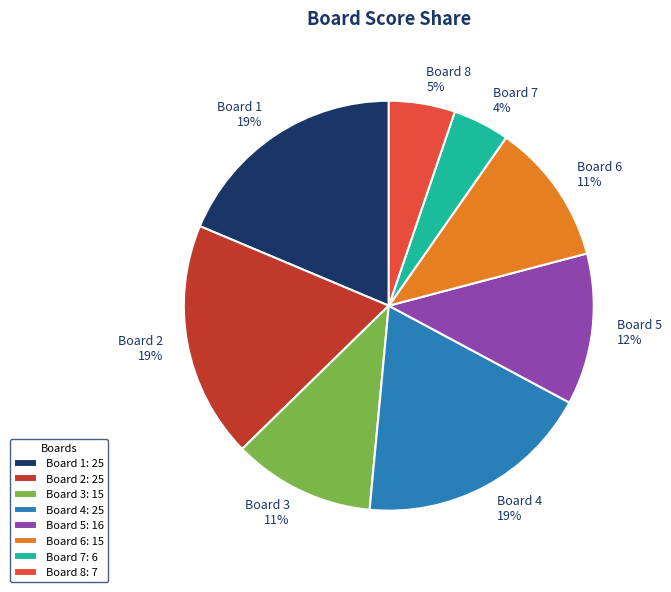

Combined, do Board 1 and Board 7 account for over 50%?

No